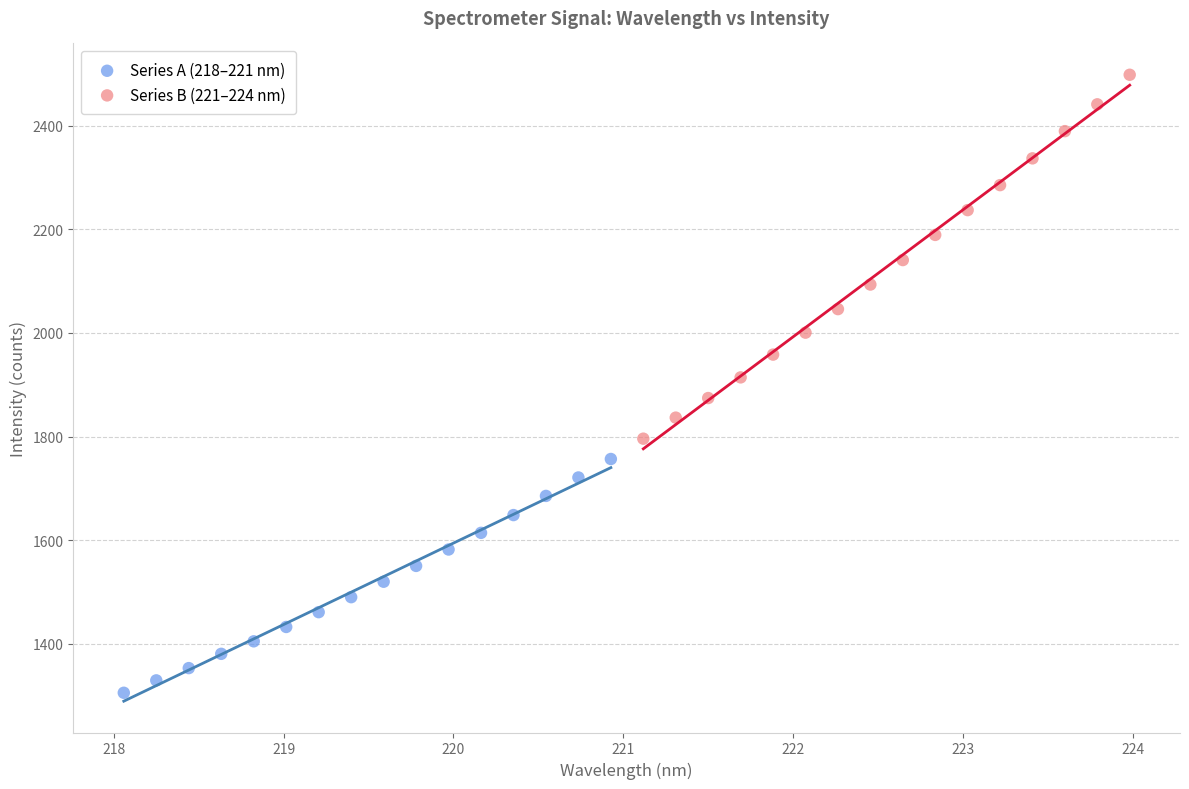

Which series contains the highest Y value?

Series B (221–224 nm)